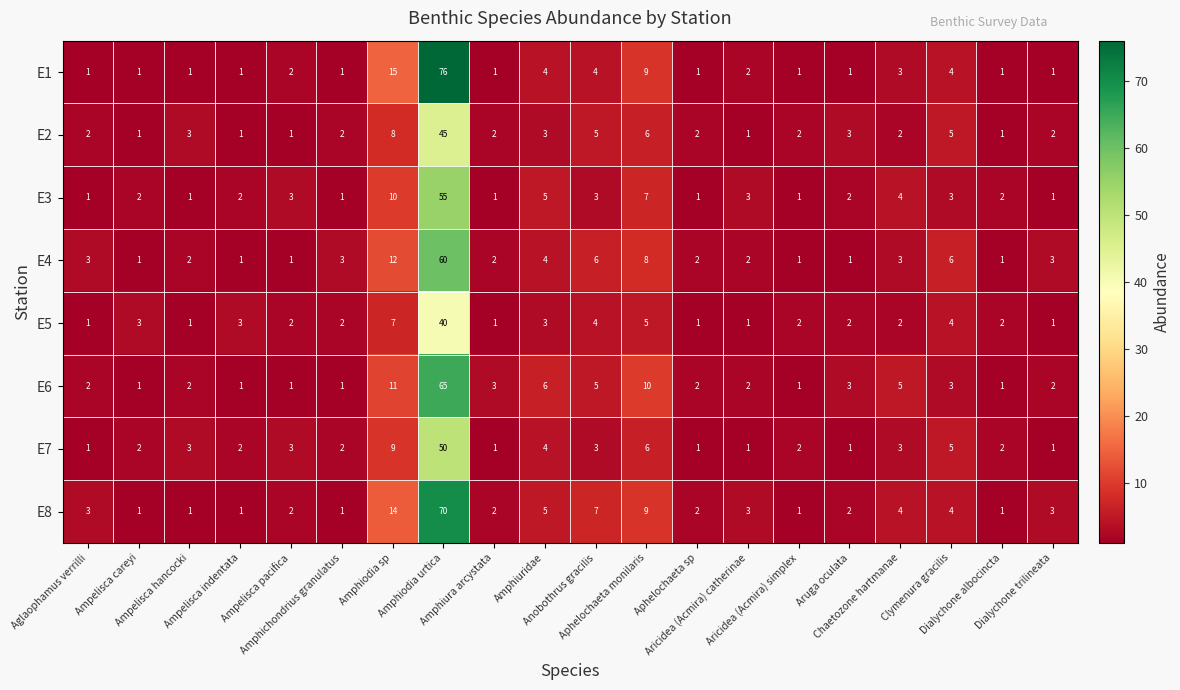

At which category is the sum across all series the highest?

Amphiodia urtica